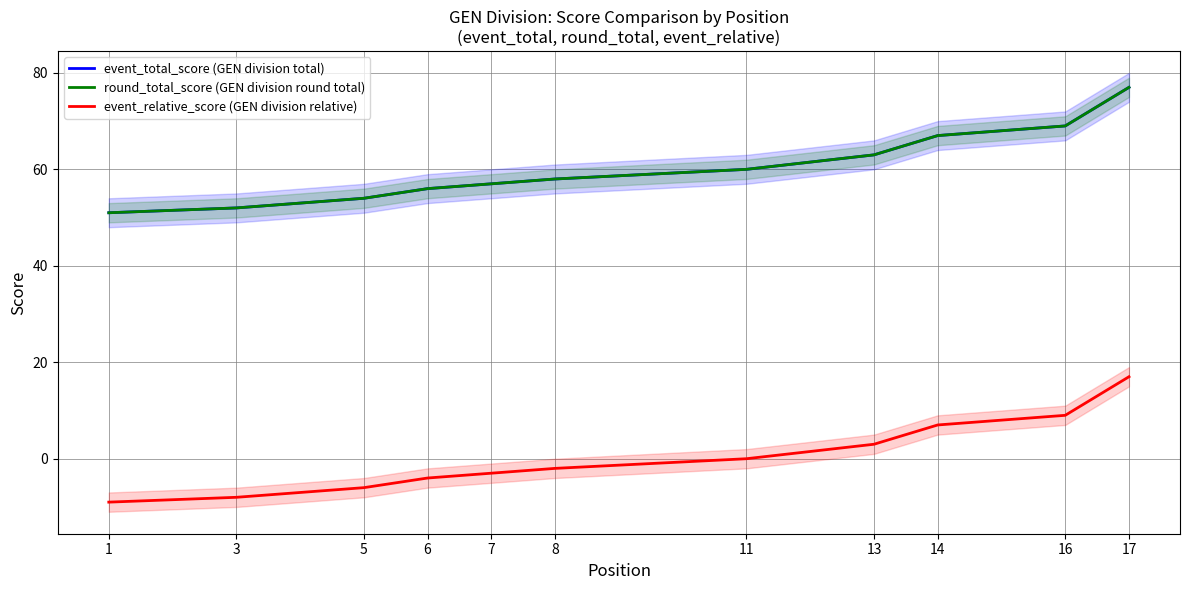

The value of round_total_score (GEN division round total) at 11 is 106. True or false?

False